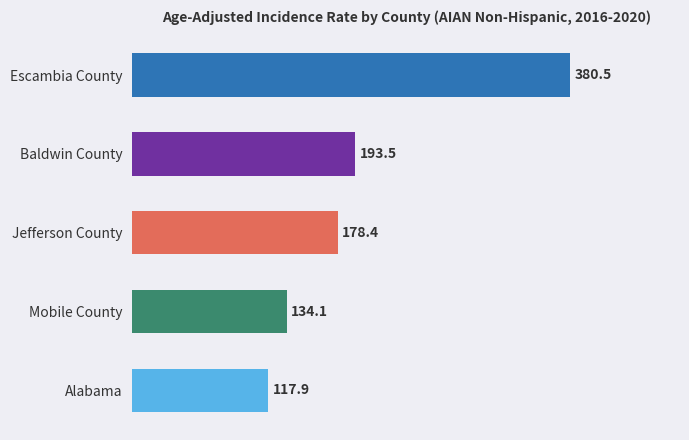

The value at Jefferson County is 244.8. True or false?

False